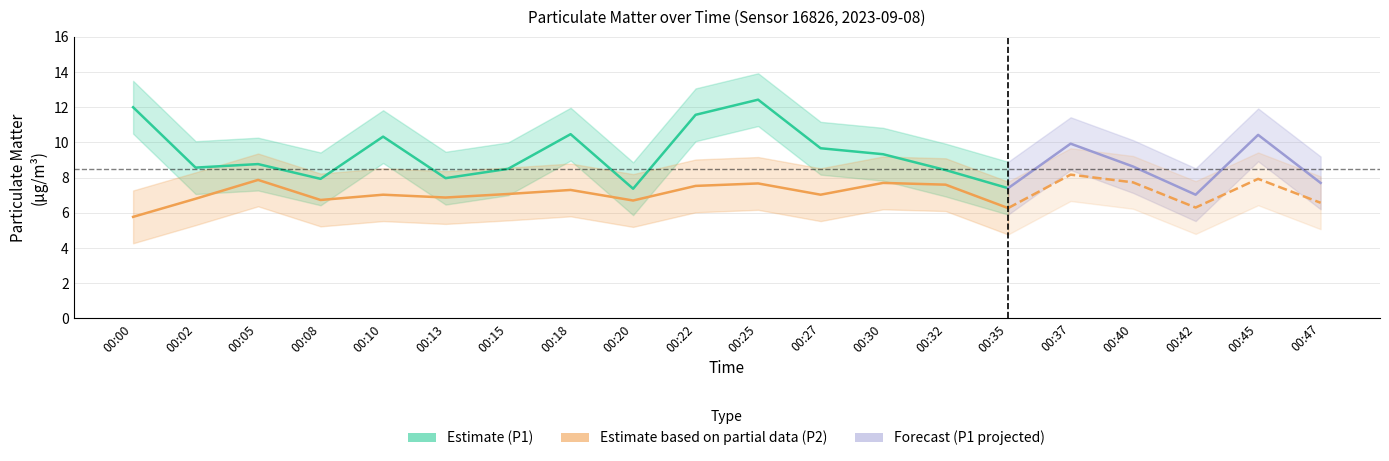

Is the value of P2_lower at 00:10 greater than the value of P2 at 00:25?

No